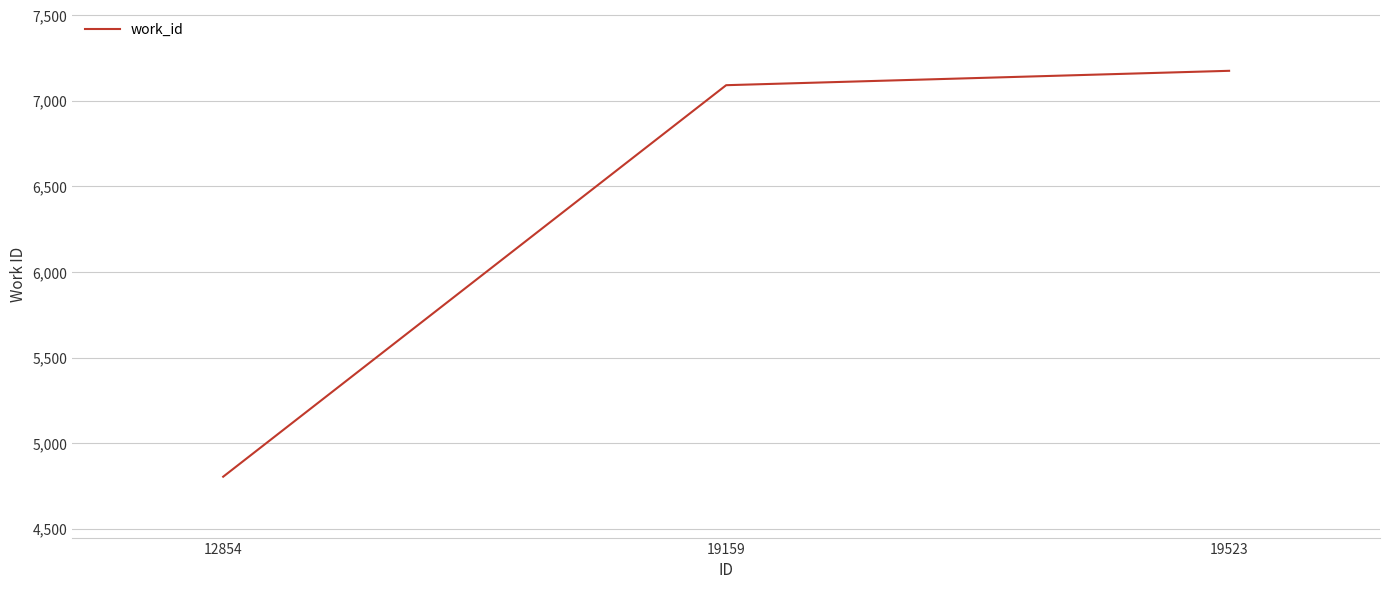

How many lines are shown in the chart?

1